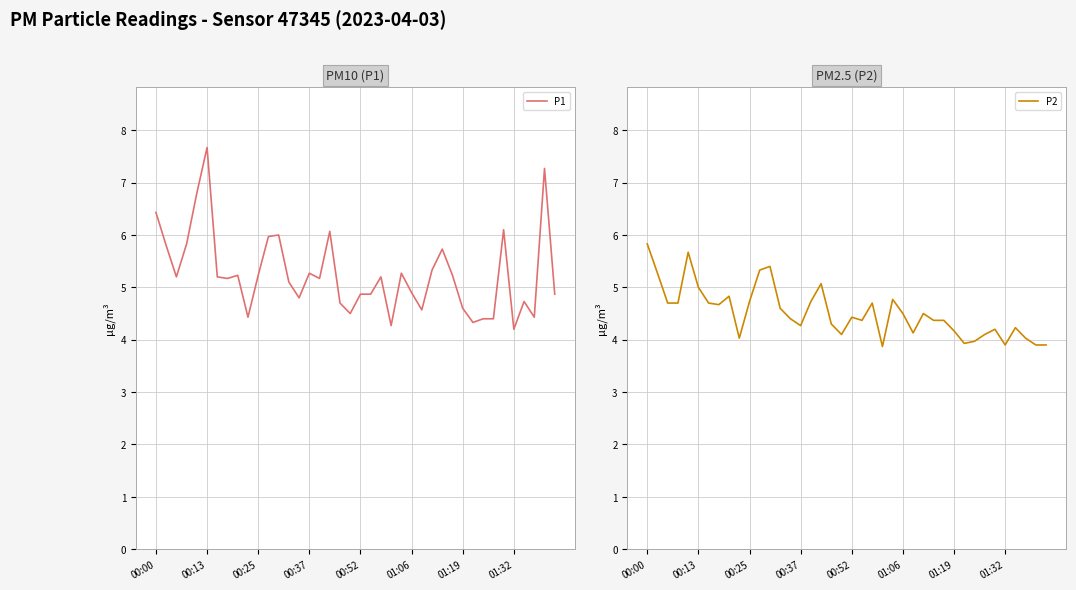

What is the highest value of the P2 series?

5.8